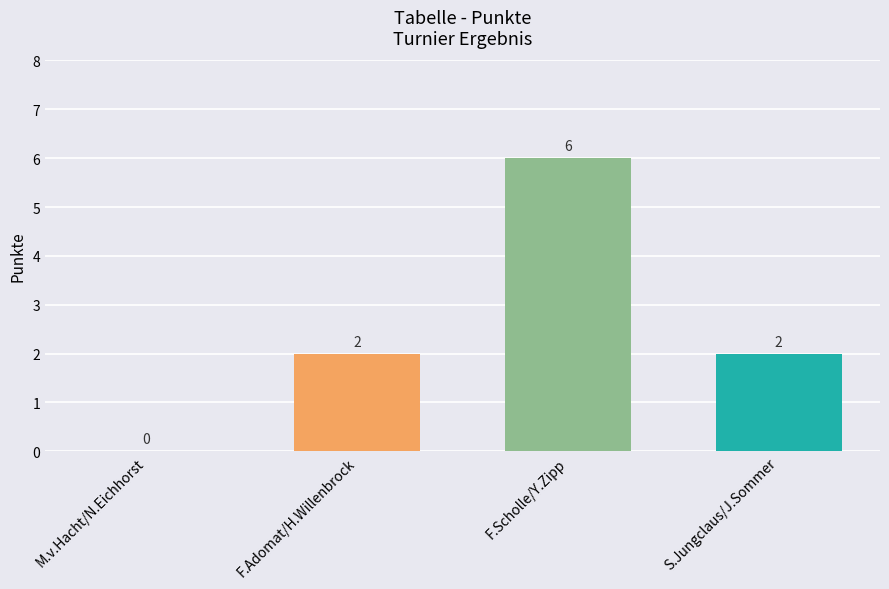

True or false: the data shows 2 at F.Adomat/H.Willenbrock.

True